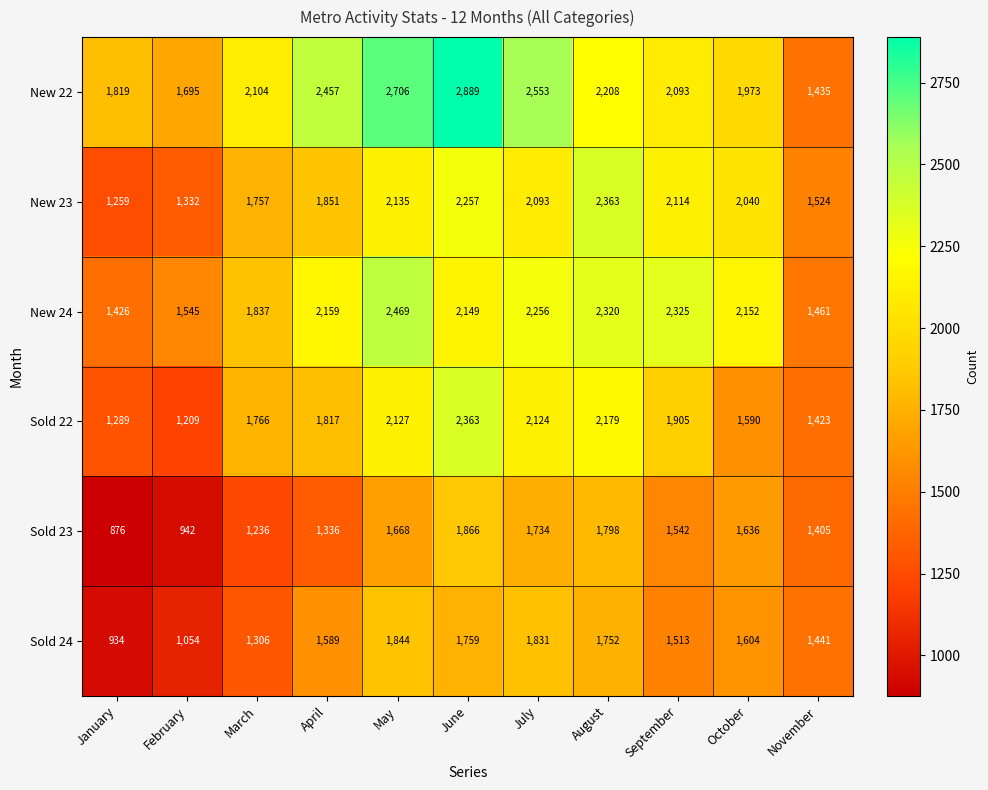

Where does the New 23 series first go above 2040?

May